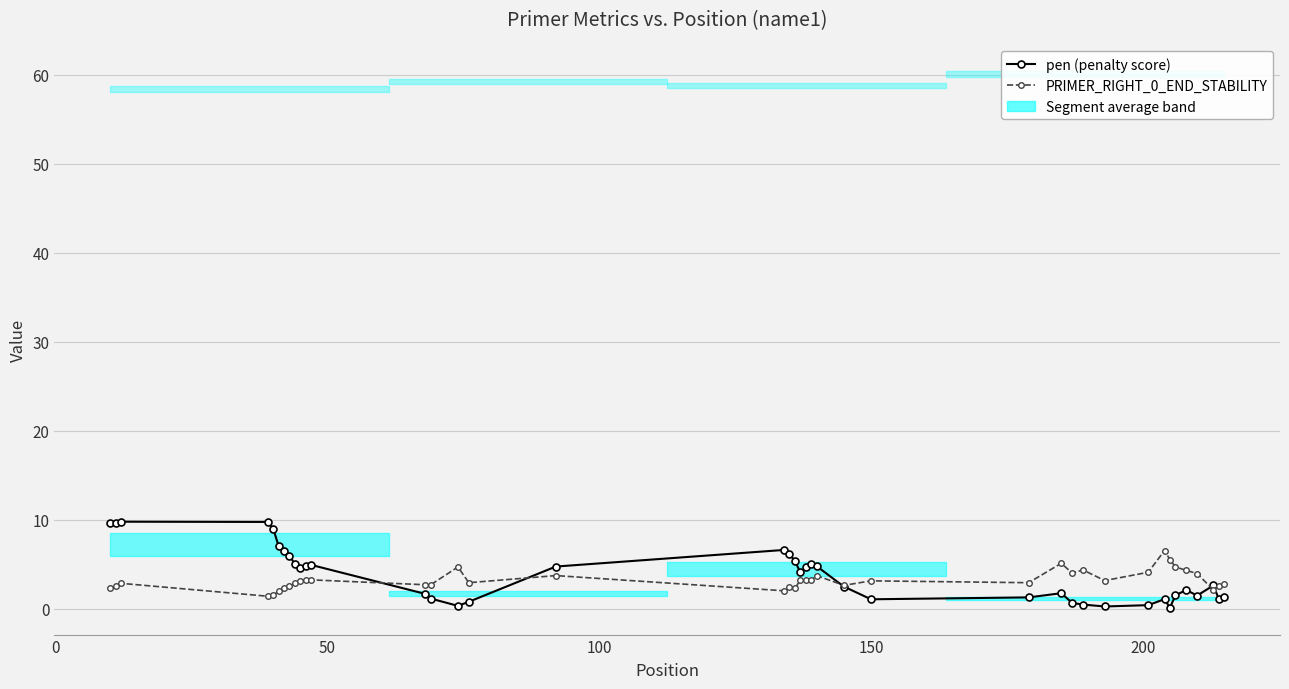

Which series has the widest spread of values?

pen (penalty score)